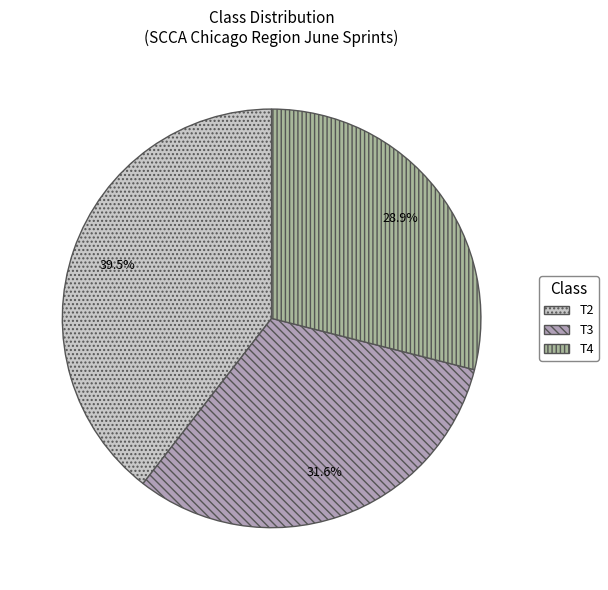

To the nearest percent, what is the combined percentage of T2 and T3?

71%